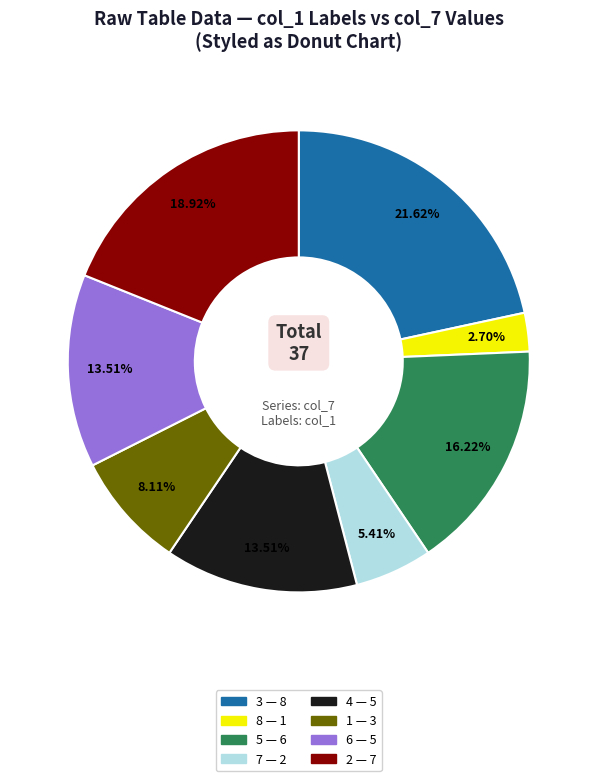

Is there a majority slice in this chart?

No